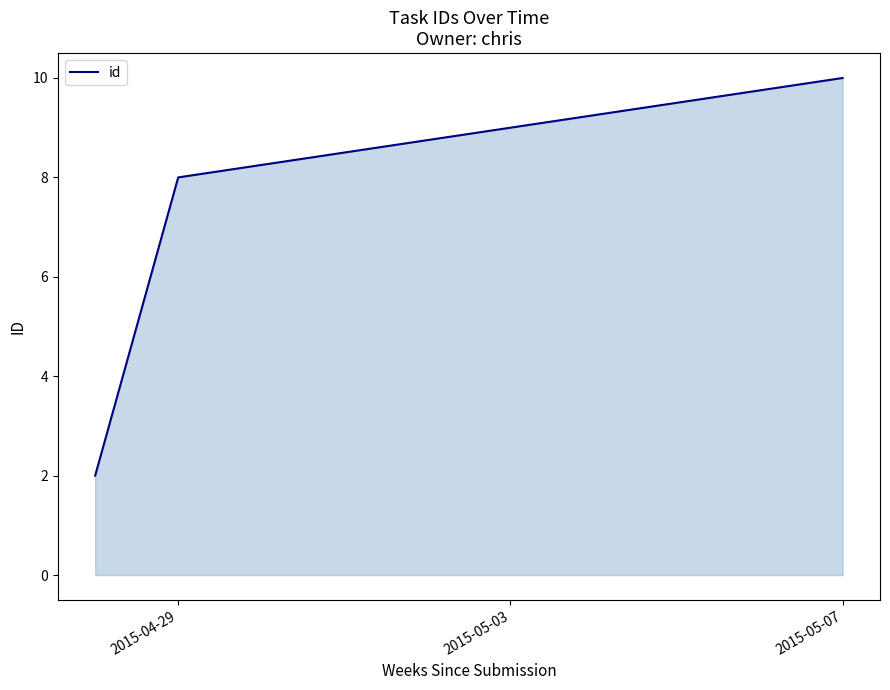

How many distinct data groups are displayed?

1